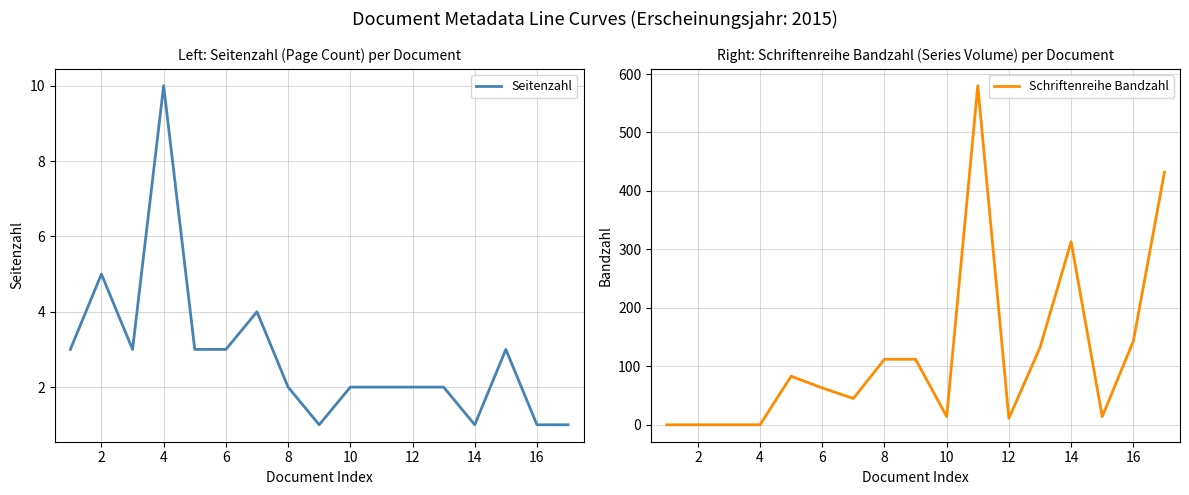

How many lines are shown in the chart?

2